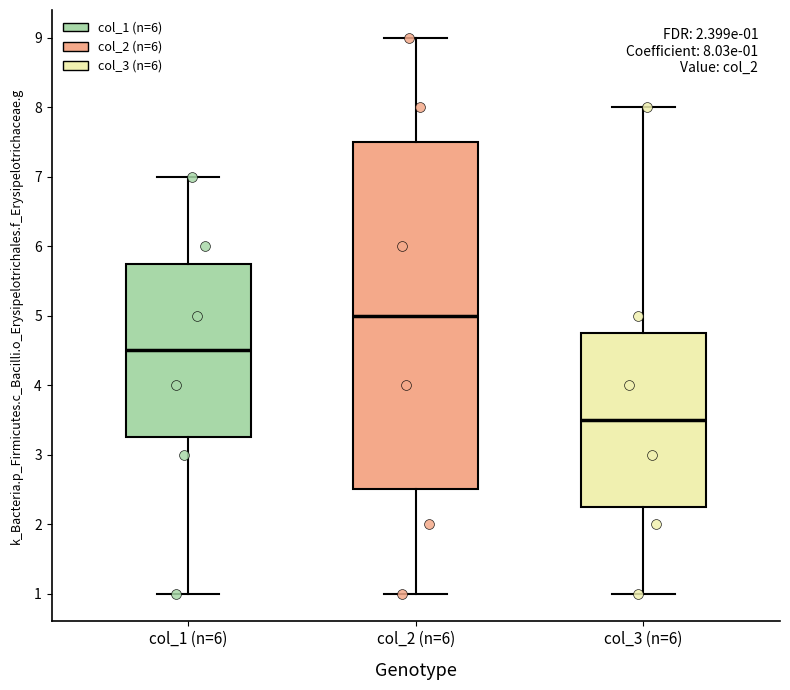

Which box's median line is the highest?

col_2 (n=6)